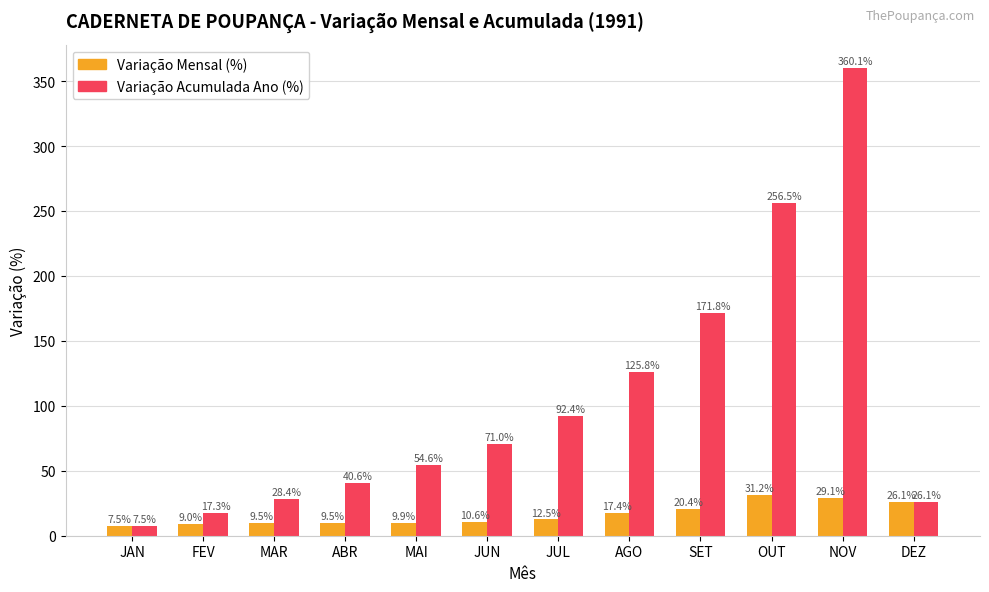

True or false: Variação Mensal (%) has a value of 9.0 at FEV.

True